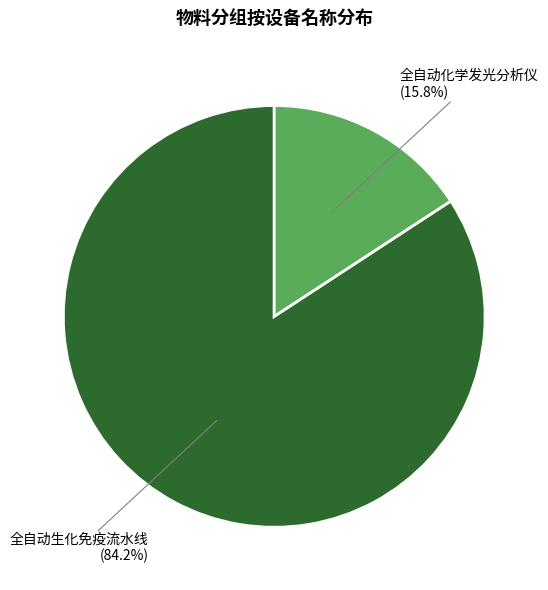

Does any single category account for the majority?

Yes